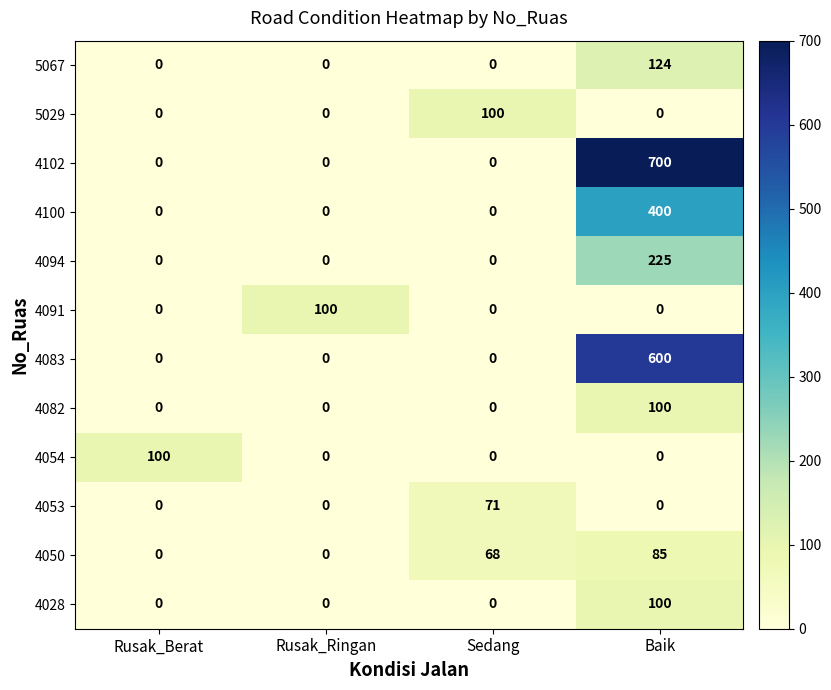

Which series has the largest total across all categories?

4102